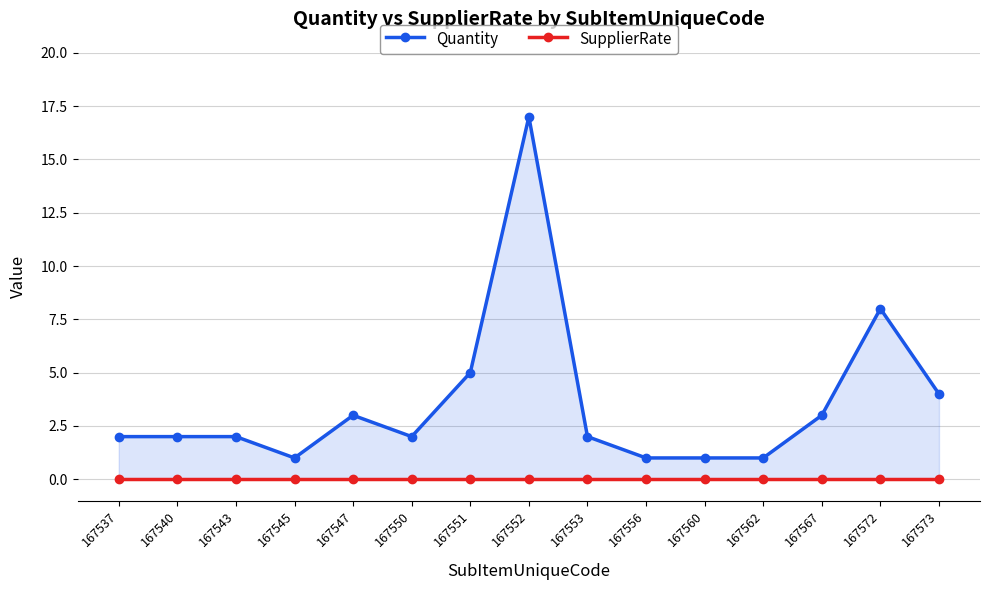

What is the difference between the maximum and minimum values in the Quantity series?

16